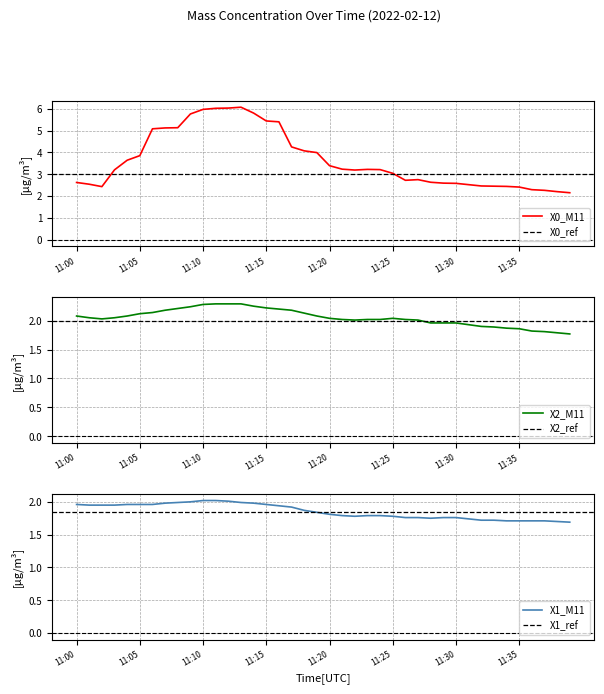

Where does the X0_M11 series first go above 3?

11:03